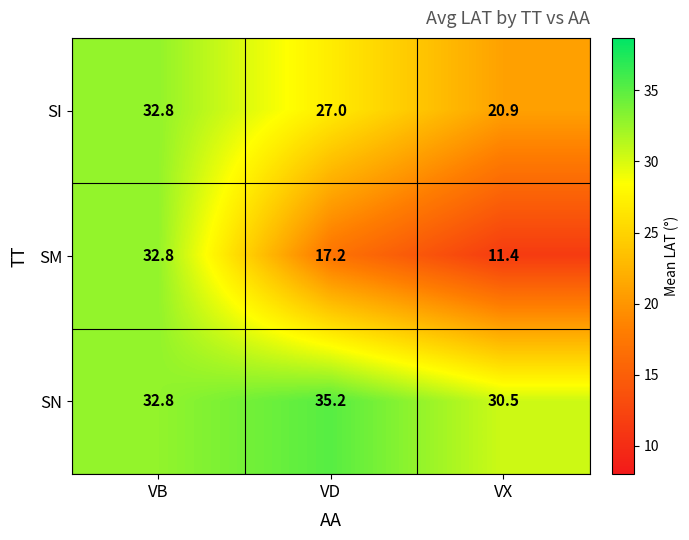

Reading right to left, what are all the values shown in this chart?

SI: 20.9	27.0	32.8
SM: 11.4	17.2	32.8
SN: 30.5	35.2	32.8